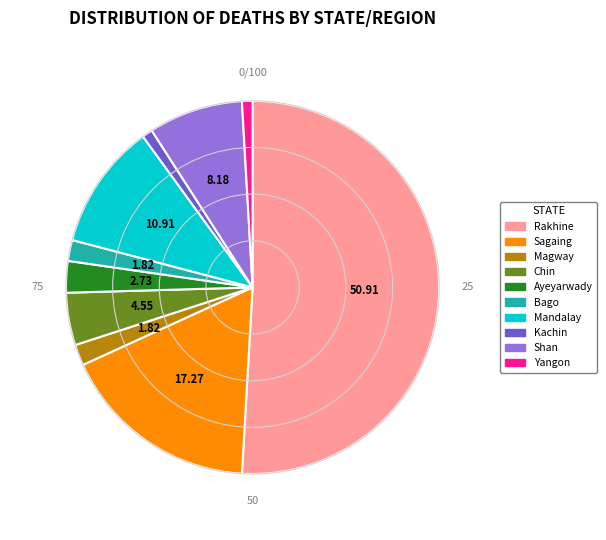

Is Magway the majority of the pie?

No